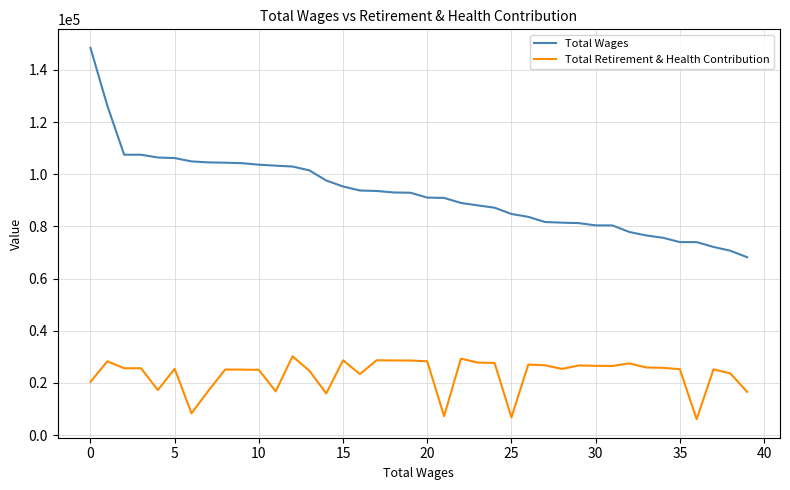

Rank the series by their maximum value, from lowest to highest.

Total Retirement & Health Contribution, Total Wages